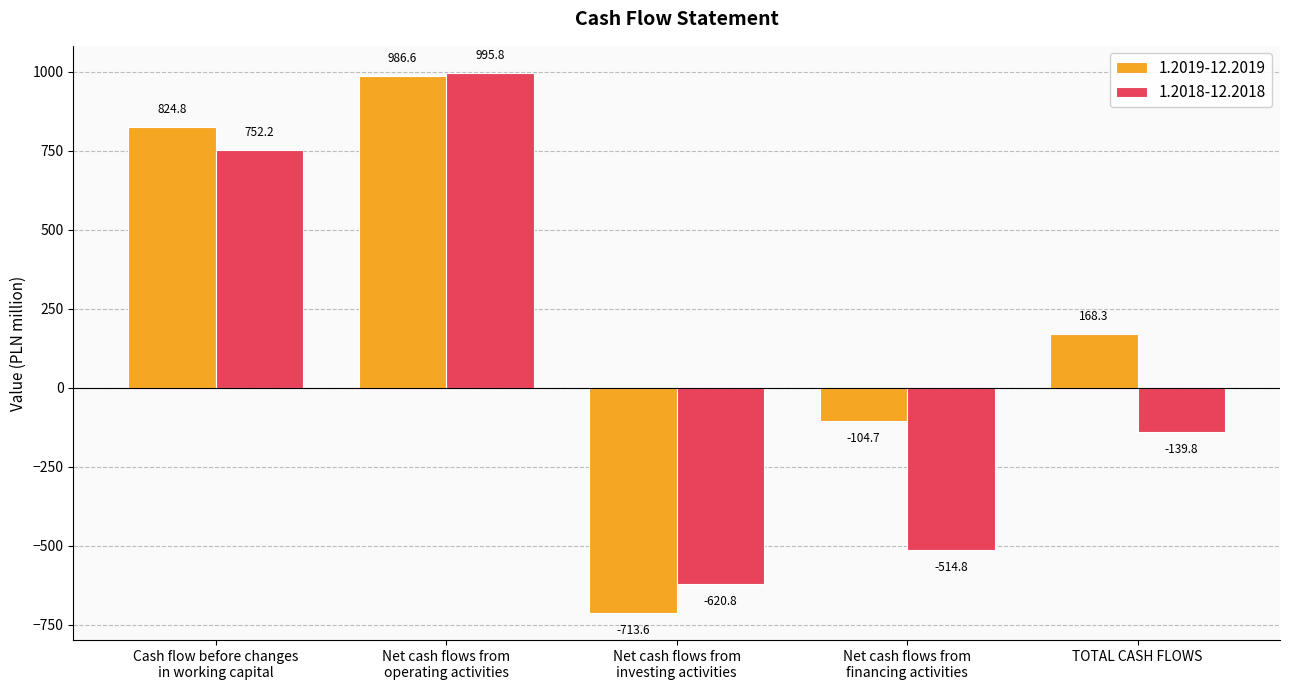

What is the difference between the second highest and minimum values in the 1.2018-12.2018 series?

1373.0